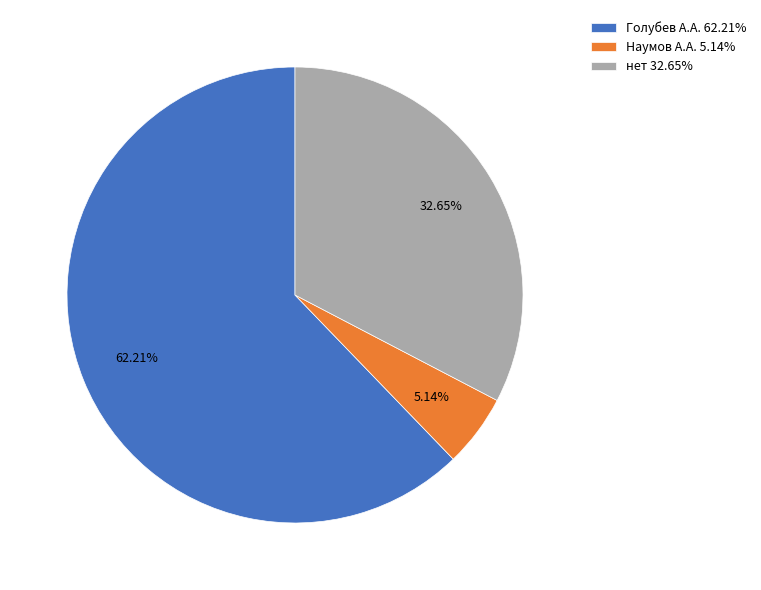

Is the sum of нет 32.65% and Голубев А.А. 62.21% greater than half?

Yes